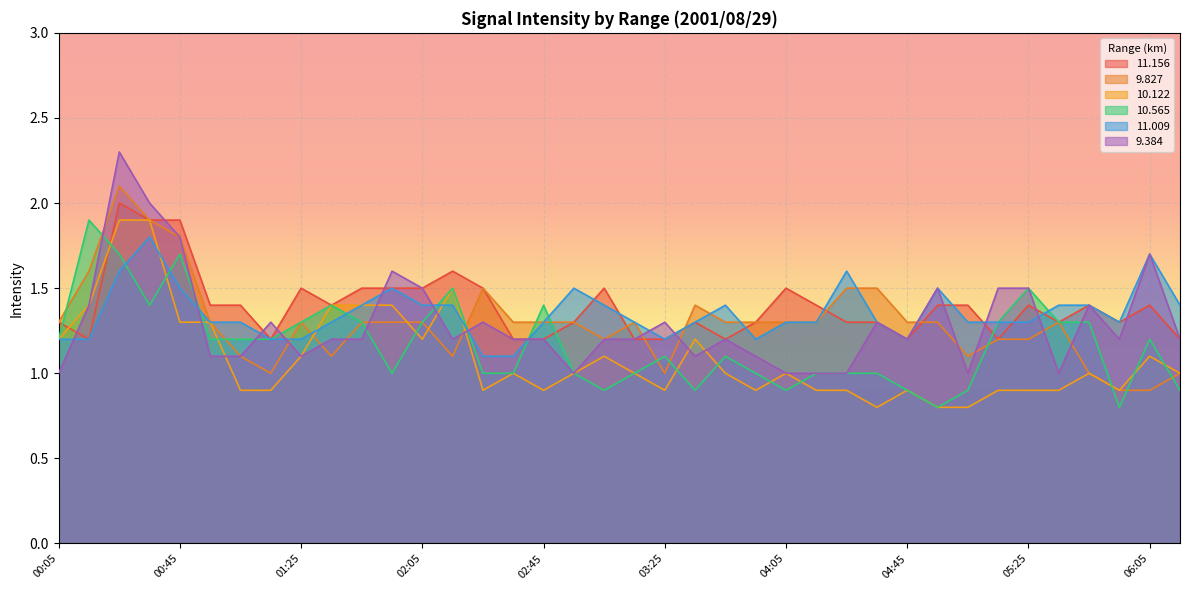

What are all the series names shown in the legend?

11.156, 9.827, 10.122, 10.565, 11.009, 9.384